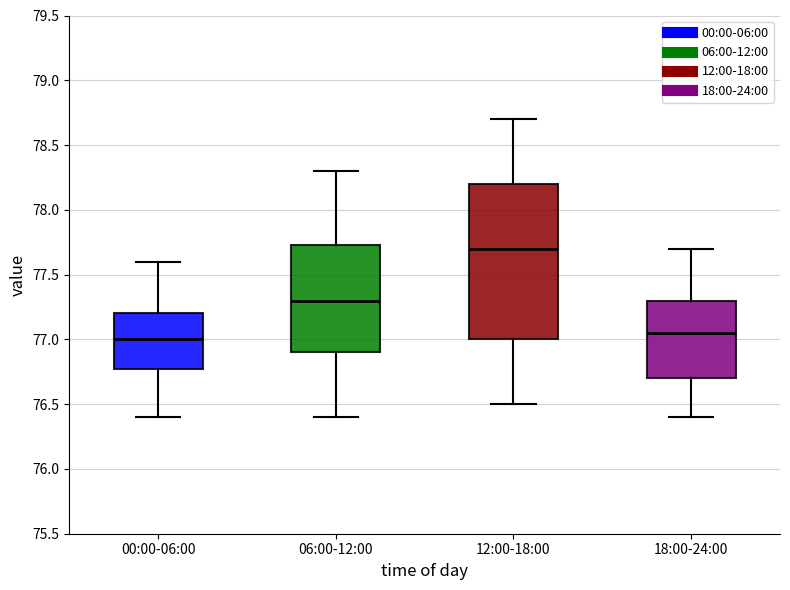

Which box is the tallest, from its lower edge to its upper edge?

12:00-18:00